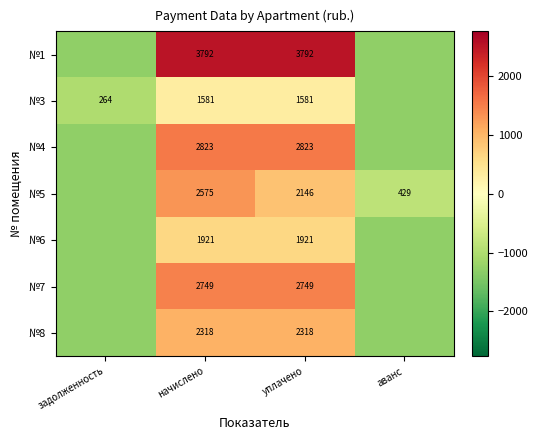

What is the difference between the maximum and minimum values in the №5 series?

2575.1